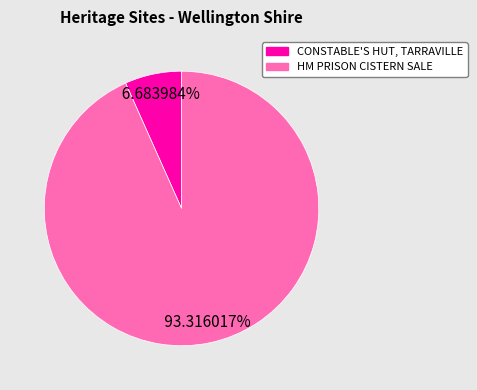

What percentage is the CONSTABLE'S HUT, TARRAVILLE slice, to the nearest percent?

7%